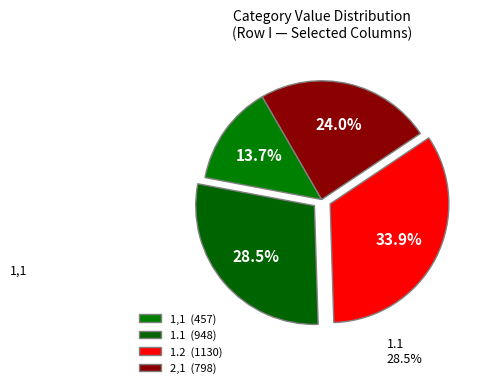

True or false: 1.1 accounts for 28% of the total.

True